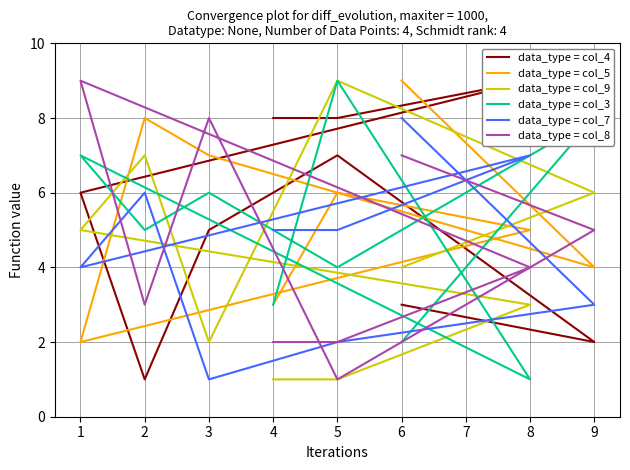

Does the chart display data point markers on the line(s)?

No